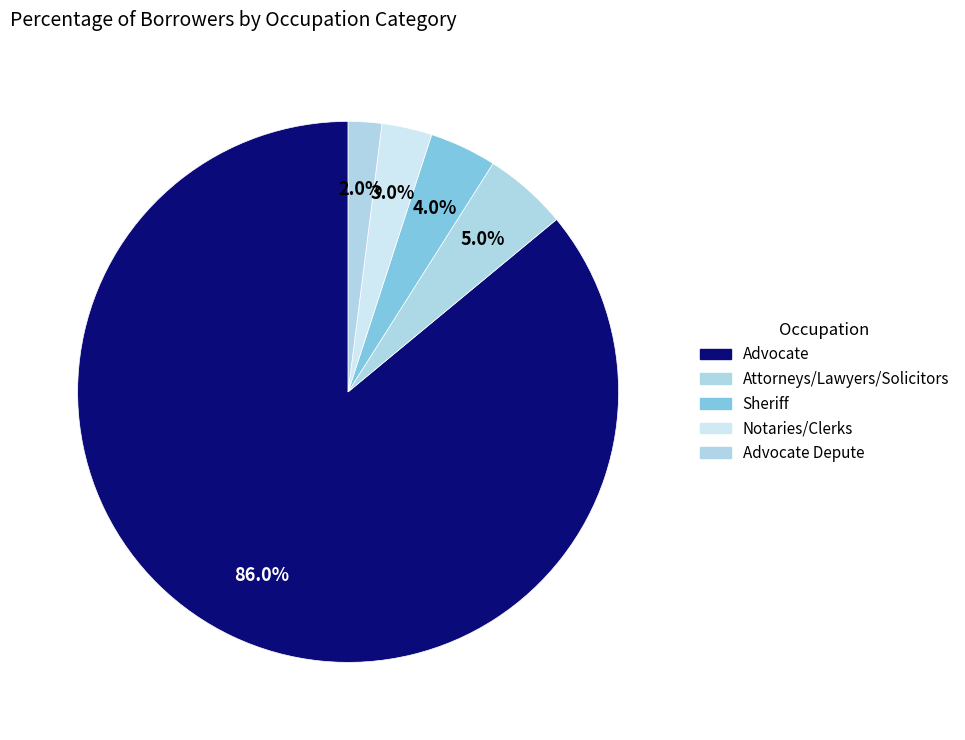

Is Notaries/Clerks the majority of the pie?

No